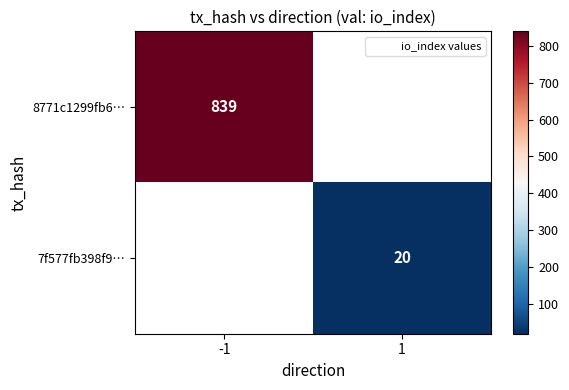

At how many categories does at least one series exceed 755?

1